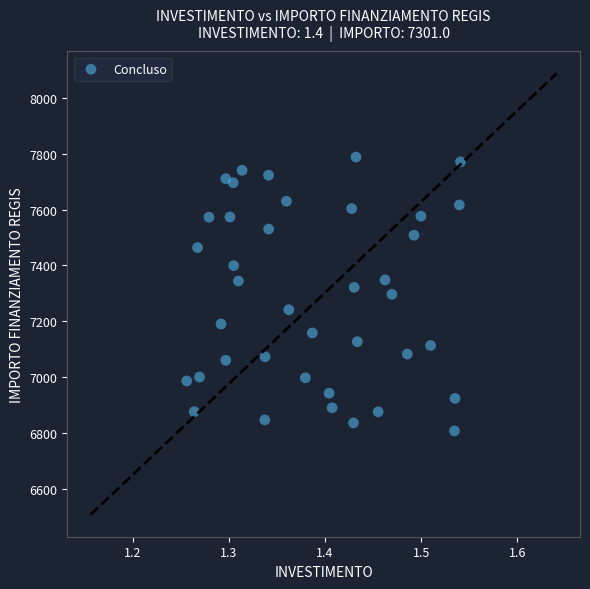

What is the range of Y values (max minus min)?

981.4